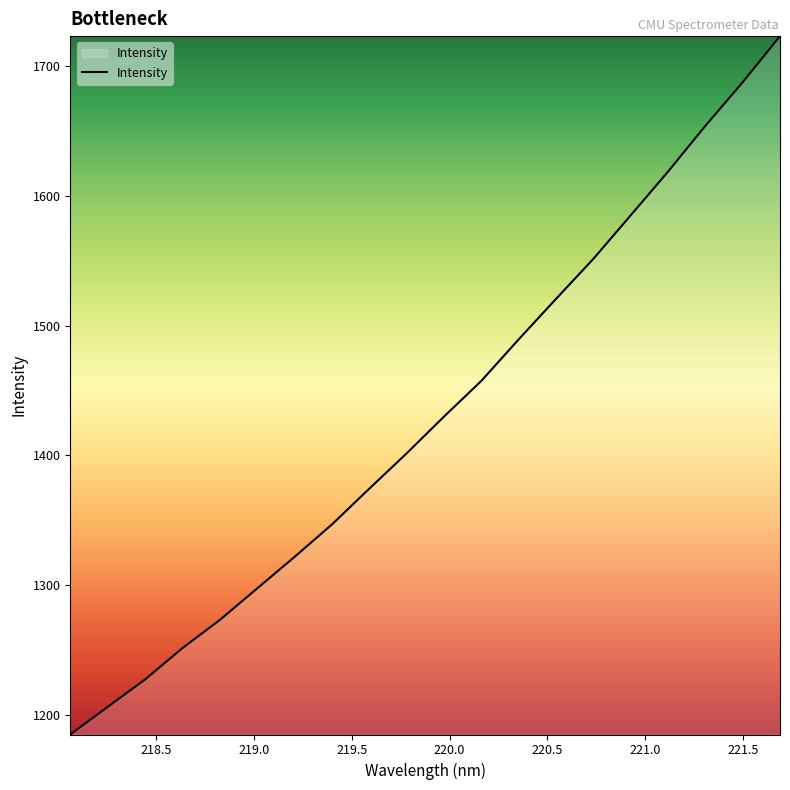

What is the maximum value shown in the chart?

1723.1